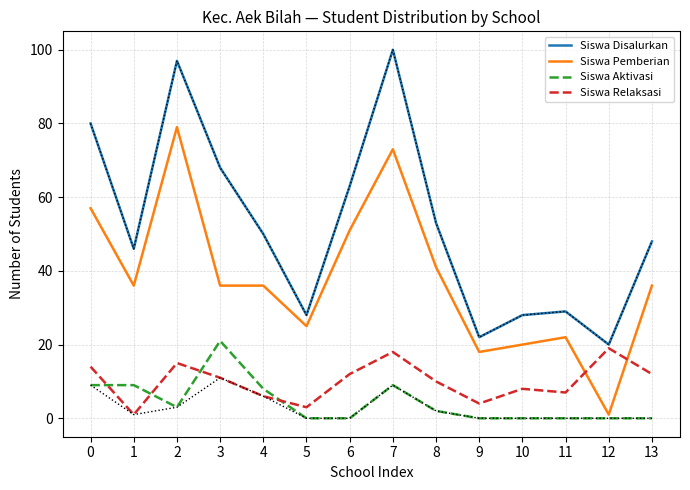

True or false: Siswa Pemberian and Siswa Disalurkan cross at least once.

False